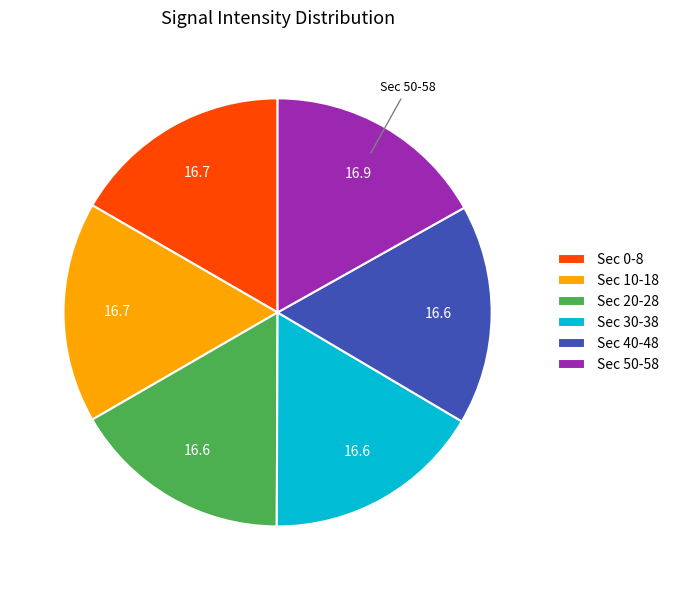

Is there any slice that represents more than half of the pie?

No